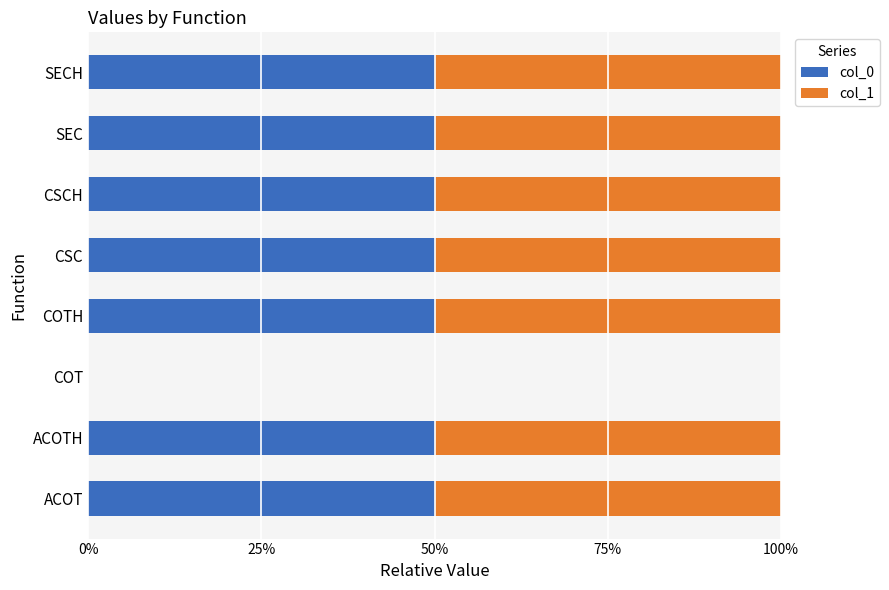

What are all the series names shown in the legend?

col_0, col_1